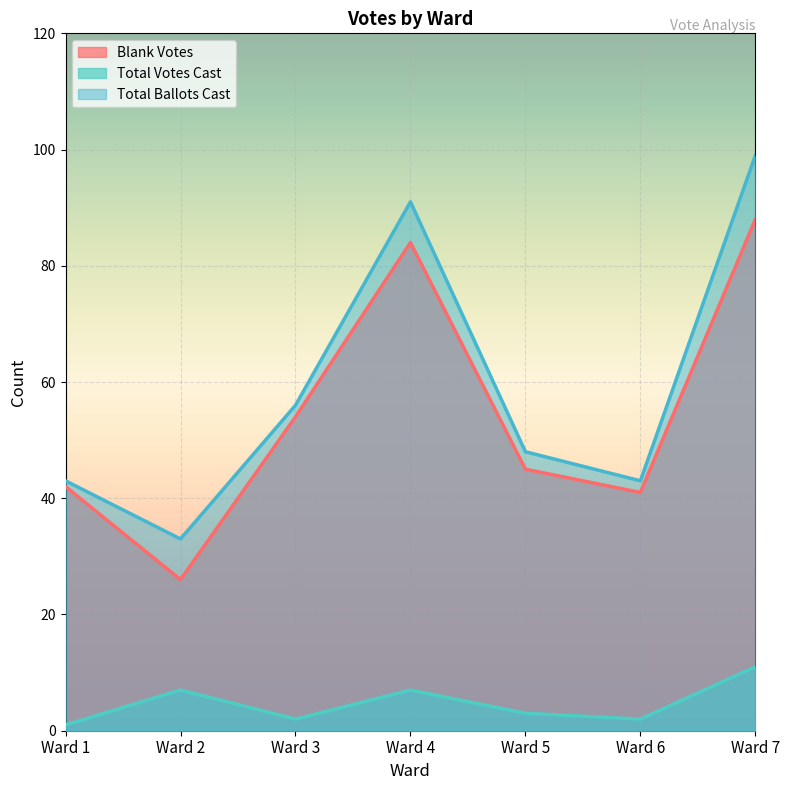

At Ward 5, list the series in order from largest to smallest.

Total Ballots Cast, Blank Votes, Total Votes Cast